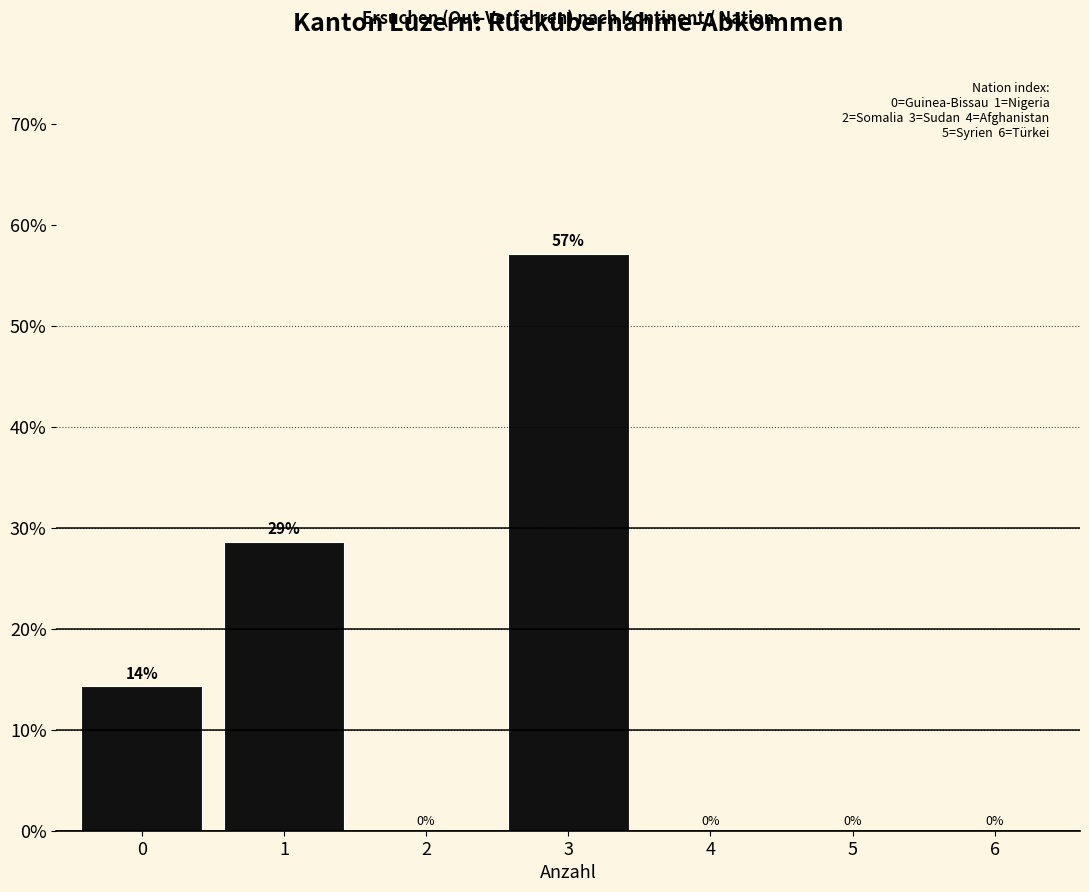

Over which range of the x-axis is the bar tallest?

2.5 to 3.5